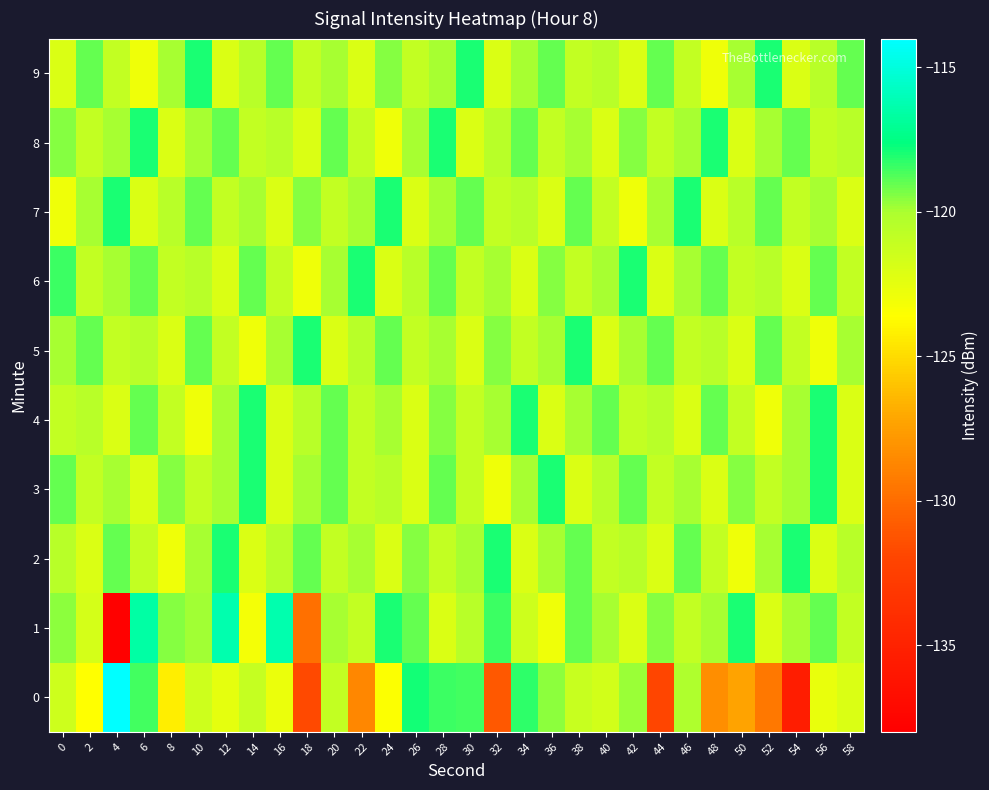

Which series has the largest total across all categories?

8